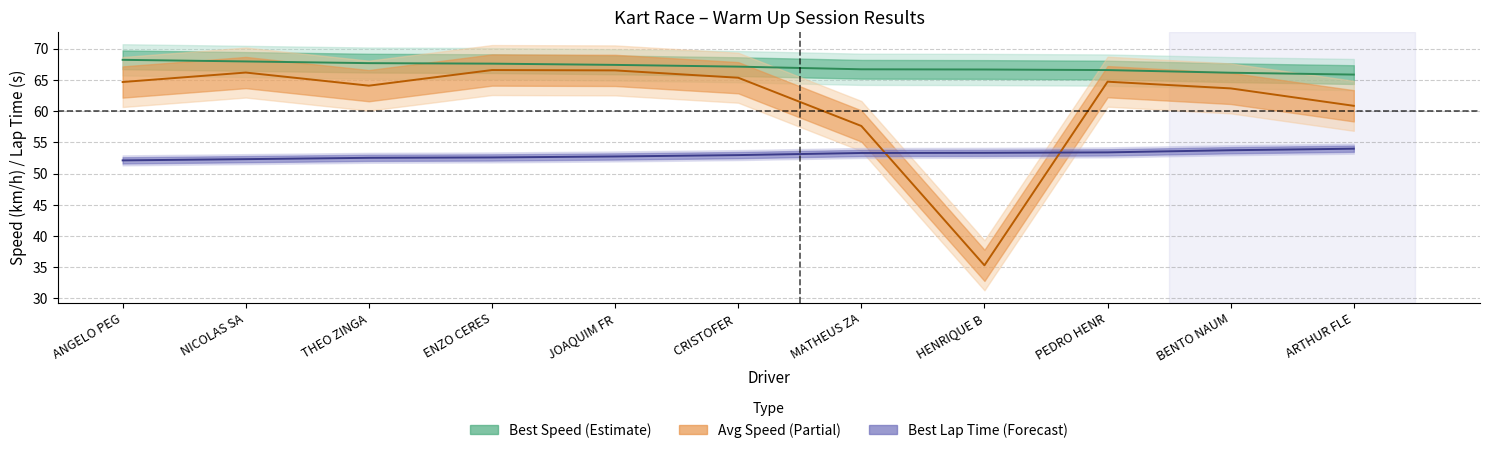

True or false: Best Speed has a value of 67.7 at THEO ZINGA.

True